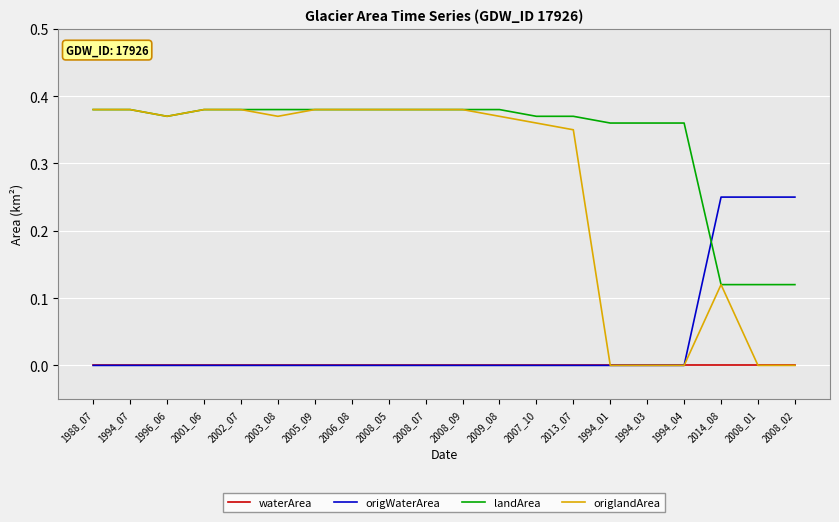

Which series has the largest range (max minus min)?

origlandArea